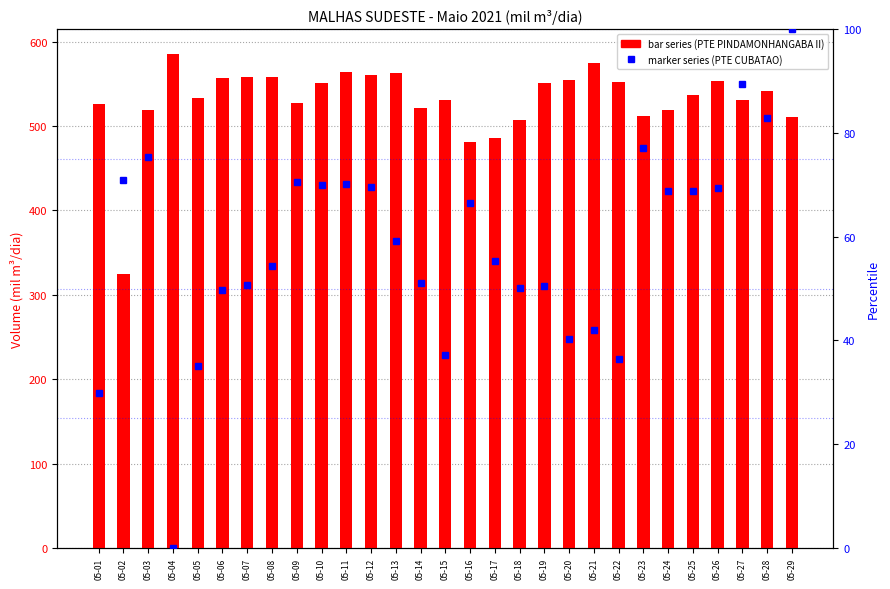

Read the col_37 (PTE PINDAMONHANGABA II) value at 05-22.

552.9